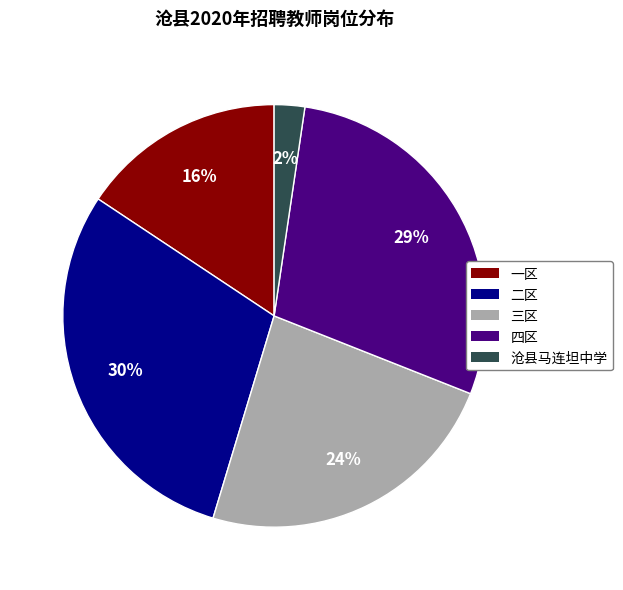

To the nearest percent, what is the difference between the 四区 and 二区 slice percentages?

1%